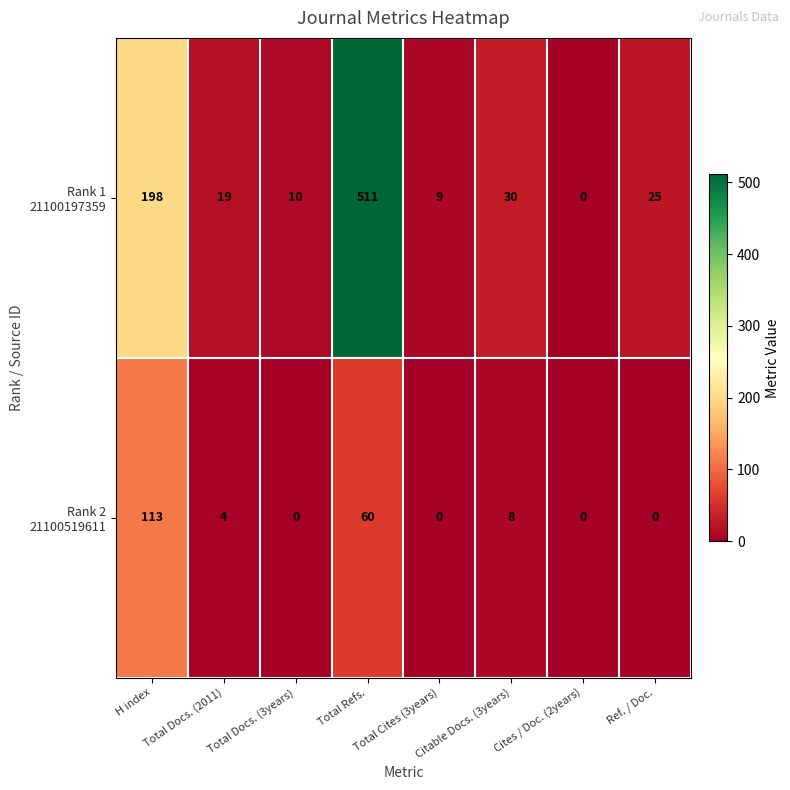

At which category is the sum across all series the highest?

Total Refs.